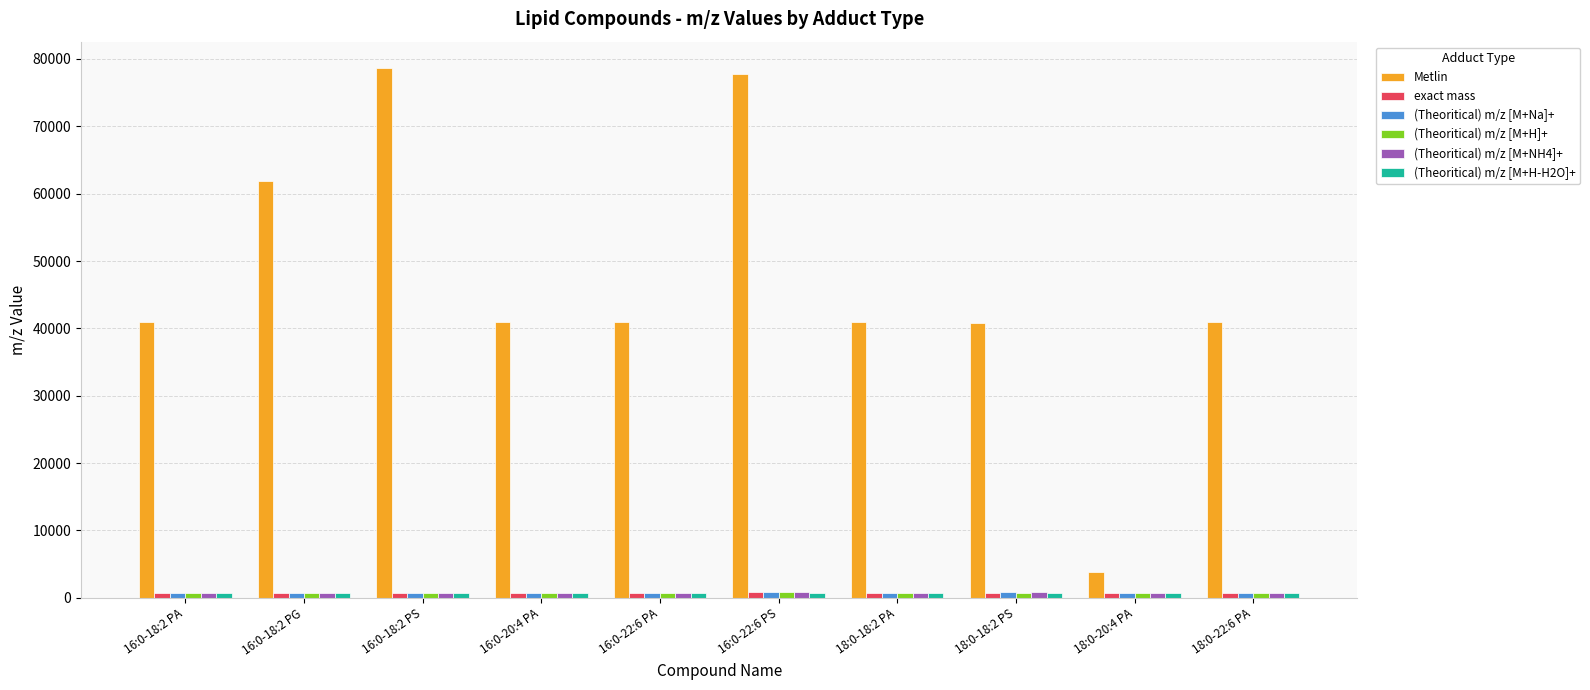

Which series changed the most between 16:0-18:2 PG and 18:0-18:2 PA?

Metlin